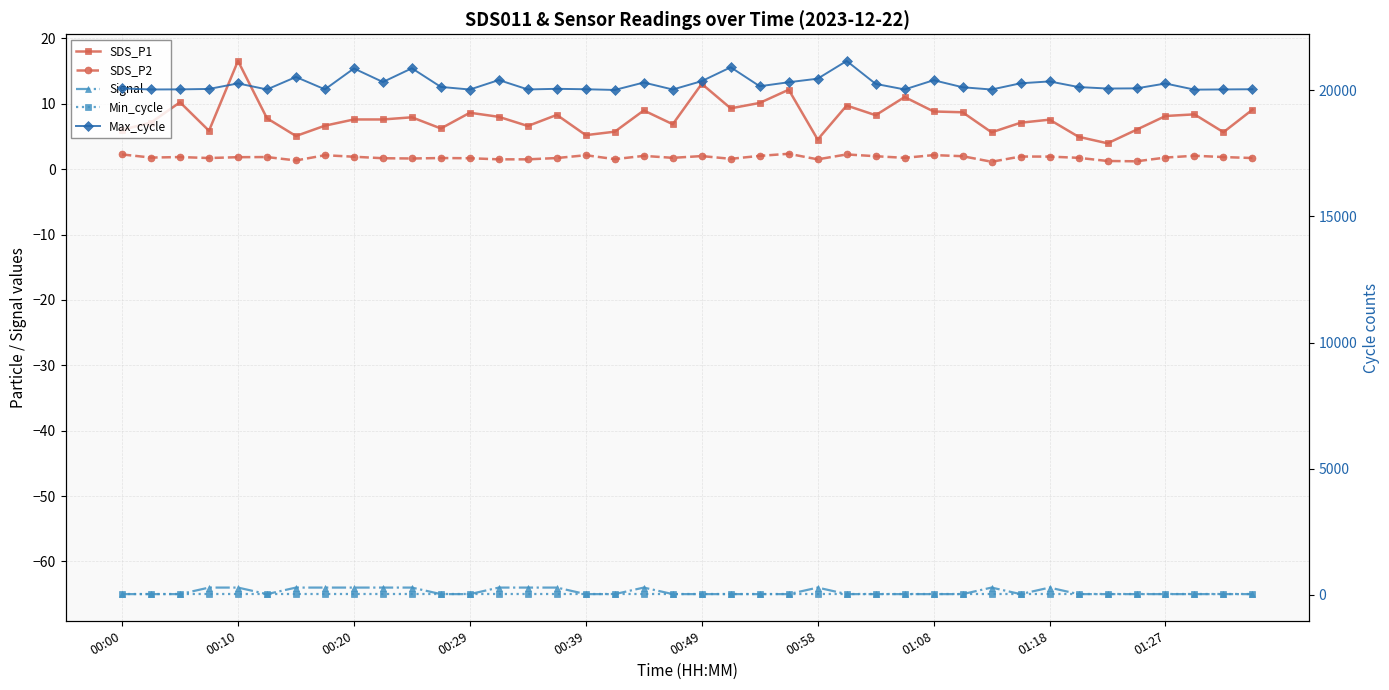

What is the difference between the maximum and minimum values in the Max_cycle series?

1150.0